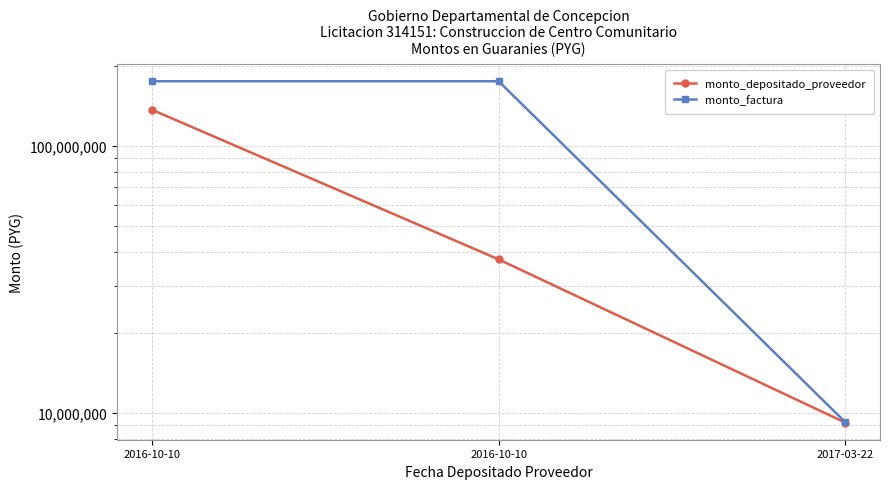

What are all the series names shown in the legend?

monto_depositado_proveedor, monto_factura